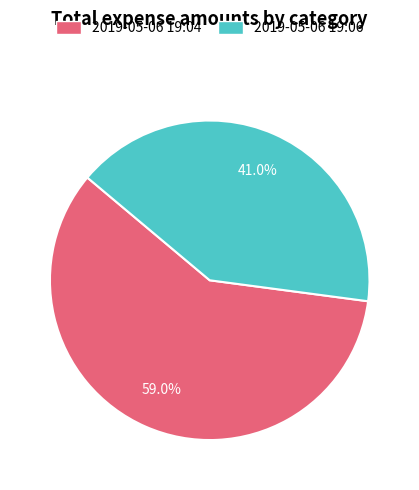

To the nearest percent, what is the difference between the largest and smallest slice percentages?

18%